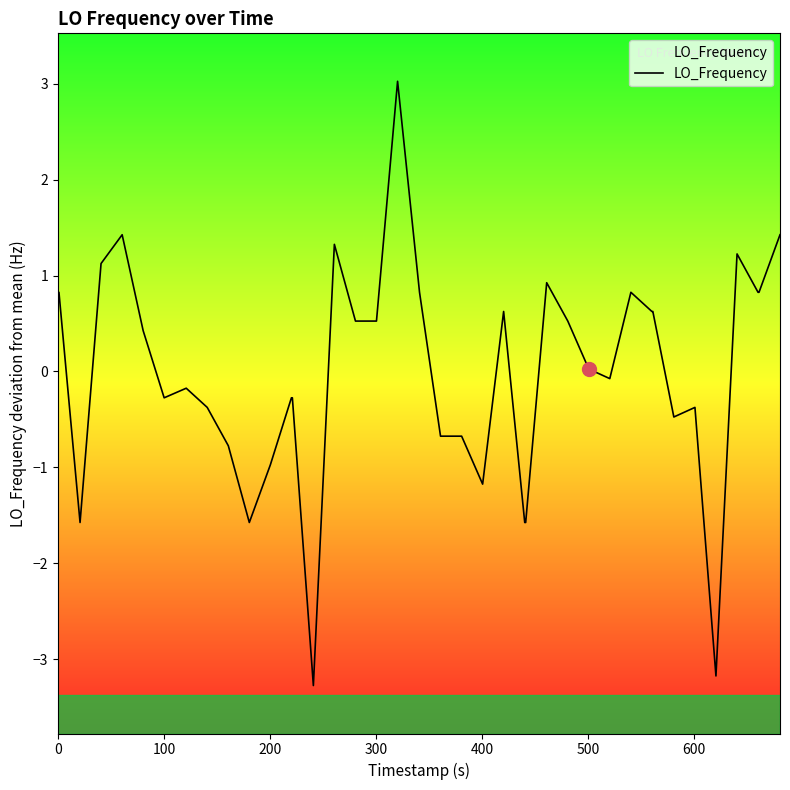

What is the difference between the maximum and minimum values?

6.3